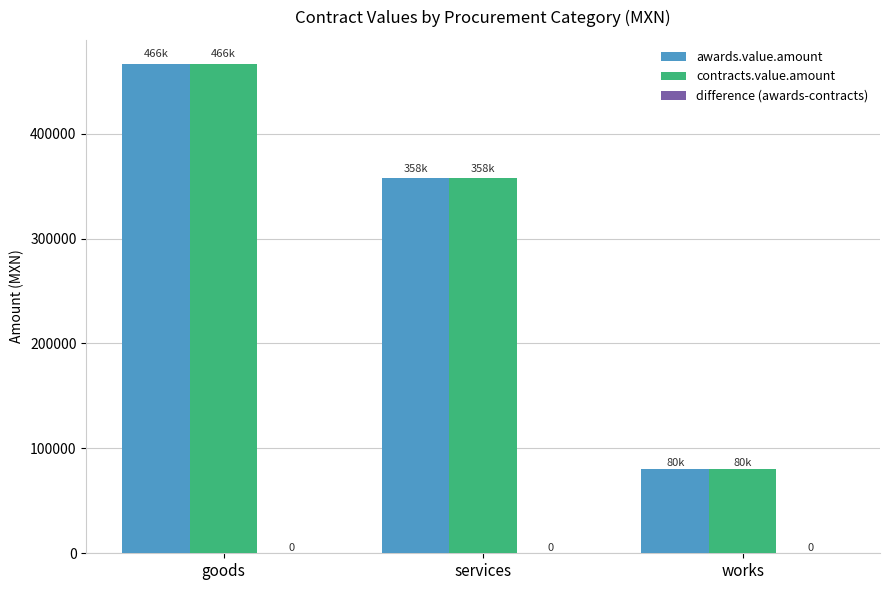

How many bars are there in each group?

2